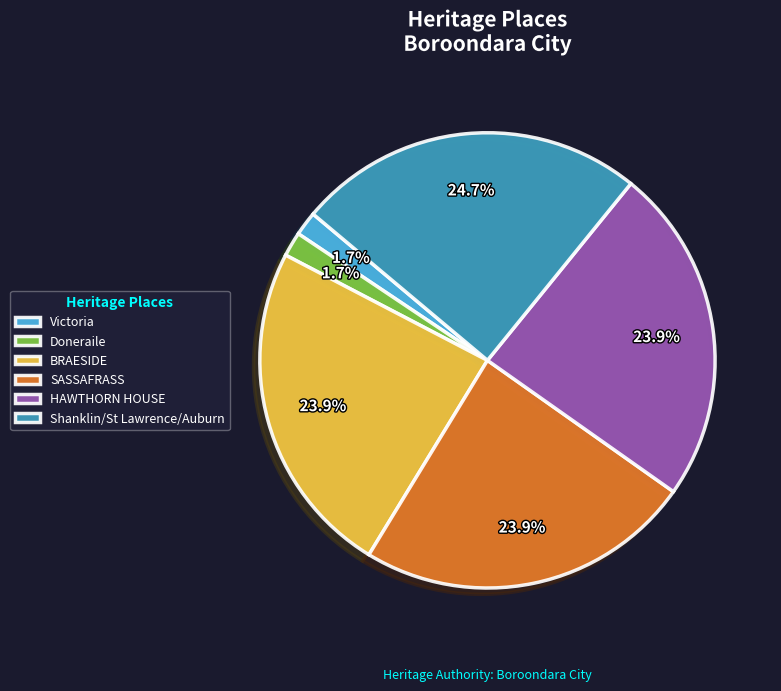

How many slices are in this pie chart?

6